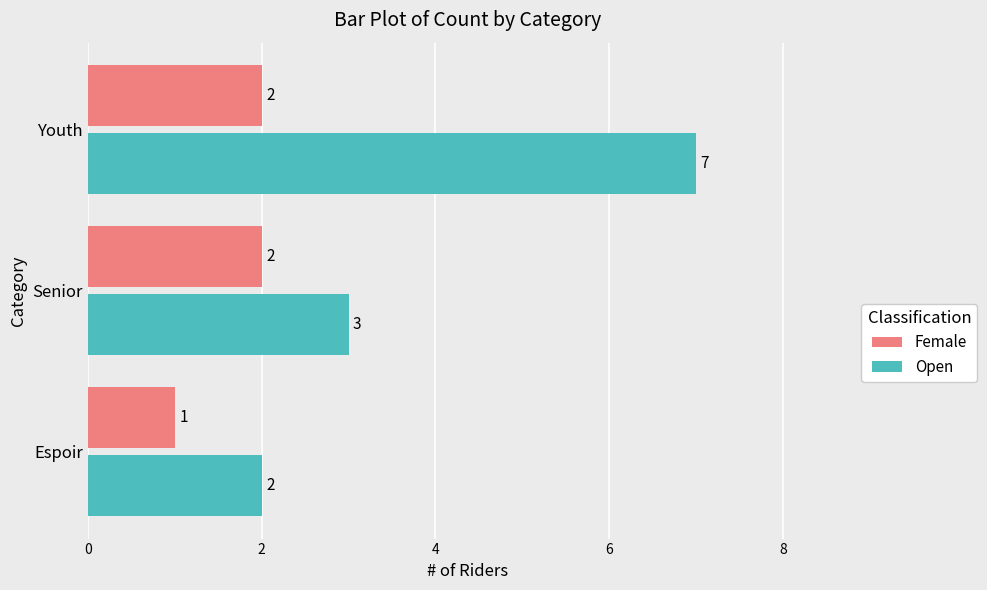

What is the difference between the maximum and minimum values in the Open series?

5